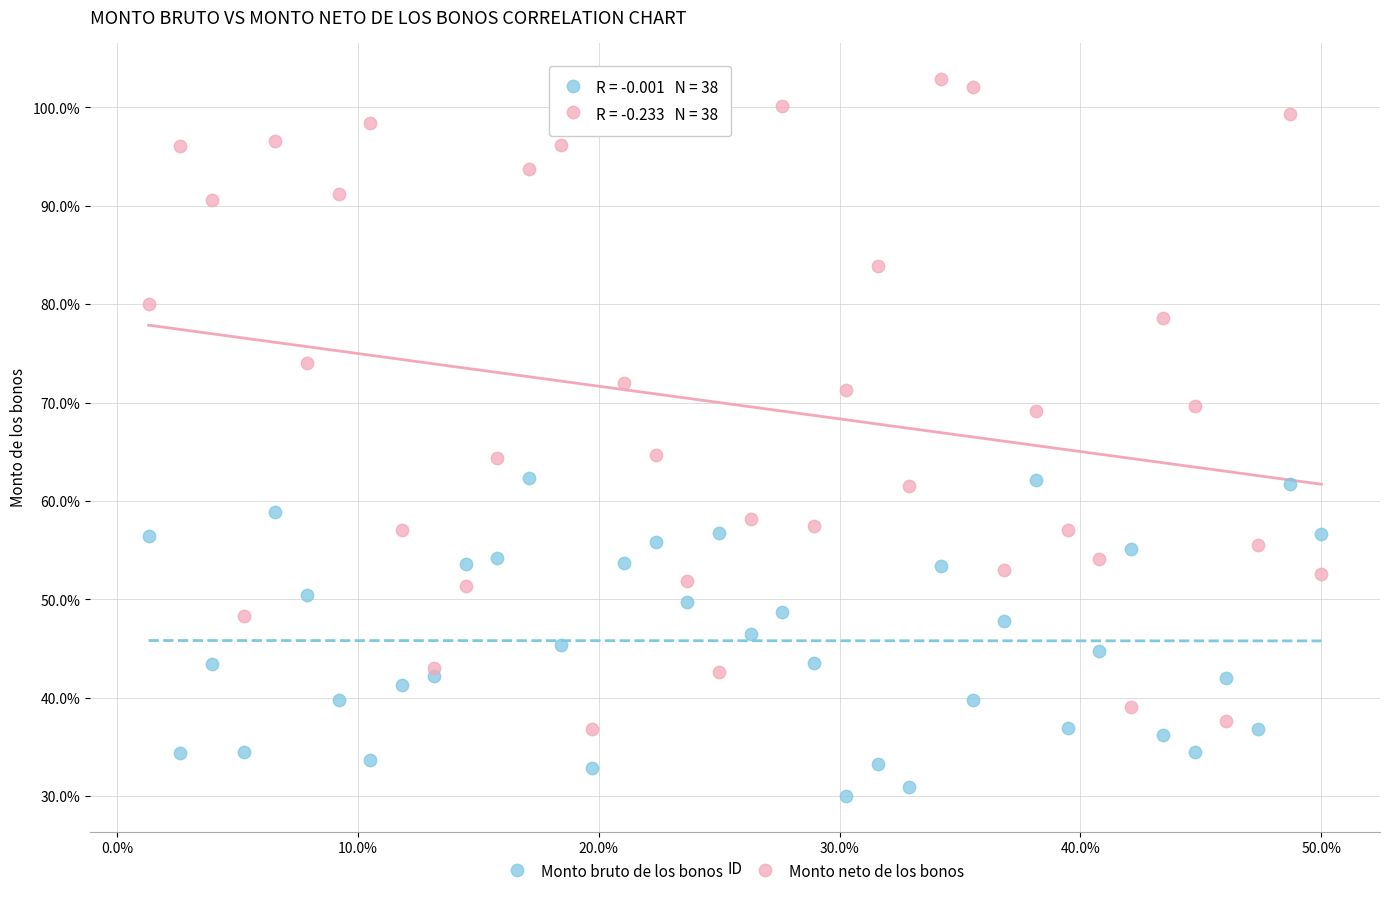

Which series contains the lowest Y value?

Monto bruto de los bonos